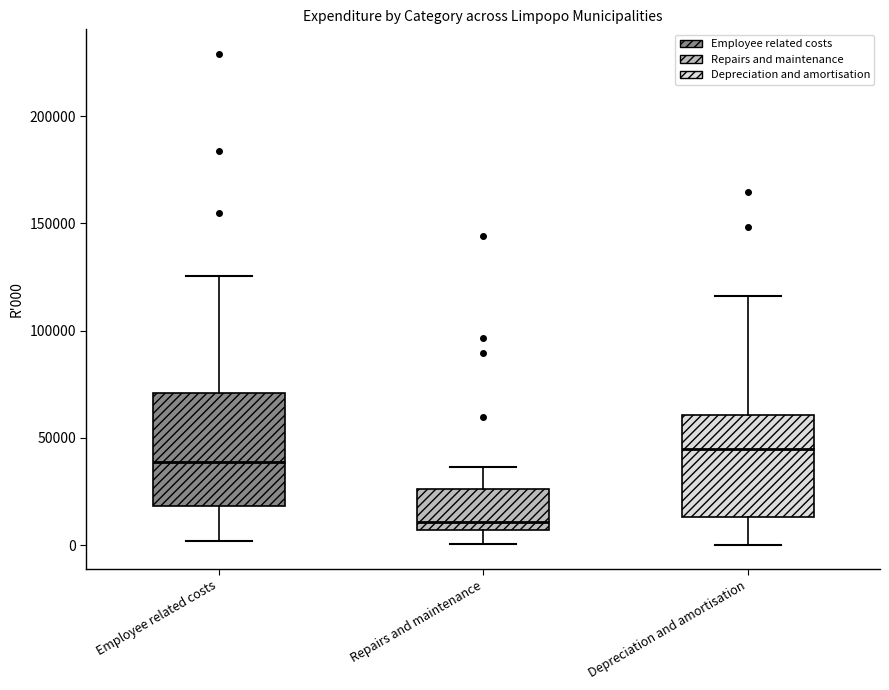

Which box has the lowest median line?

Repairs and maintenance